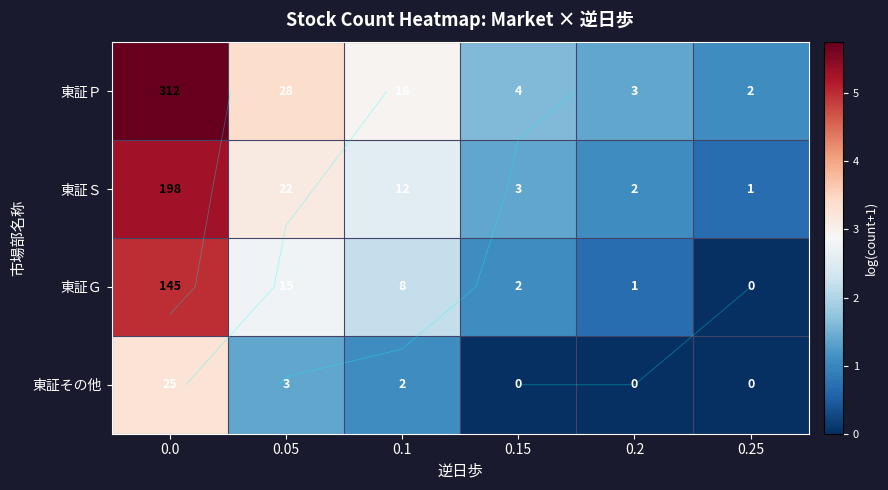

Is the value of 東証Ｇ at 0.25 greater than the value of 東証その他 at 0.2?

No